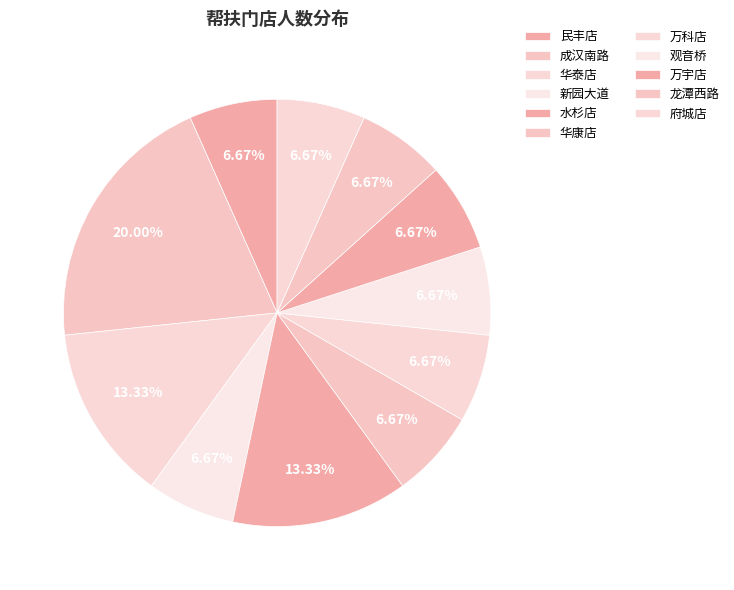

To the nearest percent, what percentage of the pie is 华康店?

7%